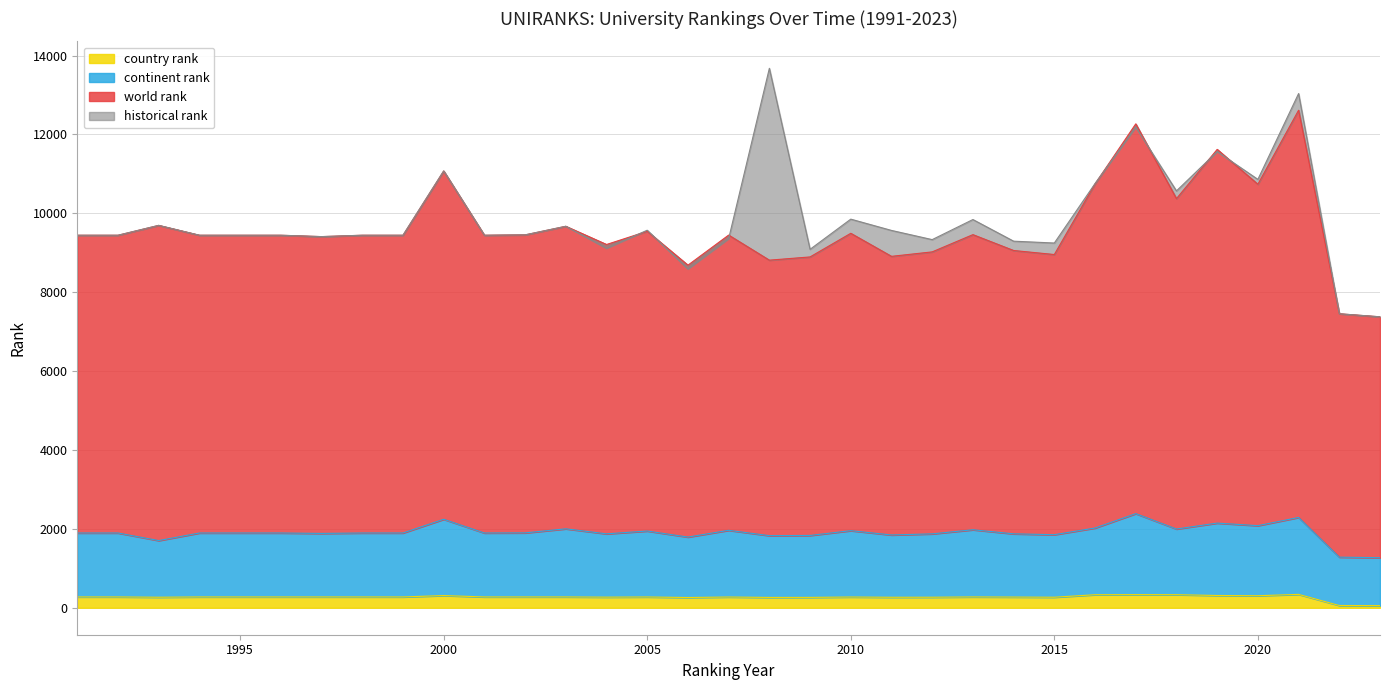

True or false: world rank and country rank cross at least once.

False